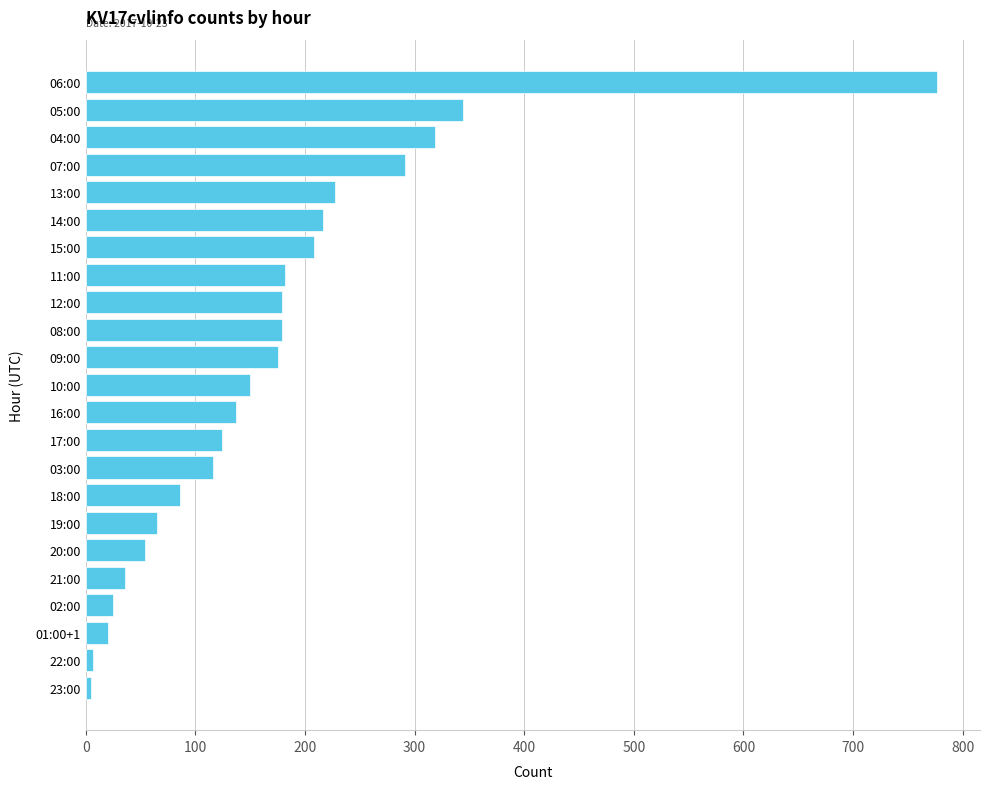

Which label corresponds to the largest value in the chart?

06:00